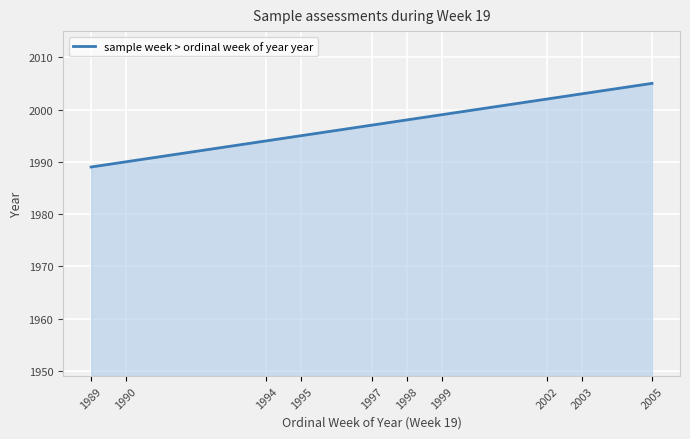

What is the difference between the maximum and minimum values?

16